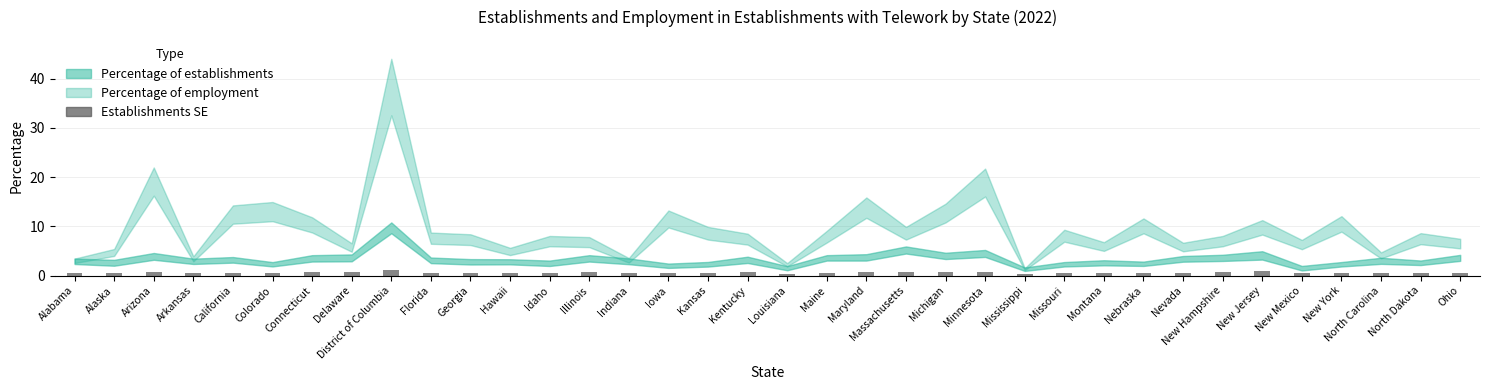

What is the label of the 25th bar from the right?

Hawaii